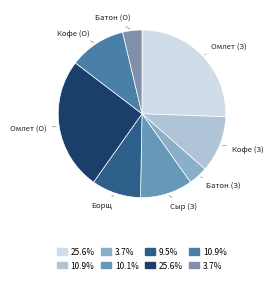

Between Батон (О) and Борщ, which is larger?

Борщ